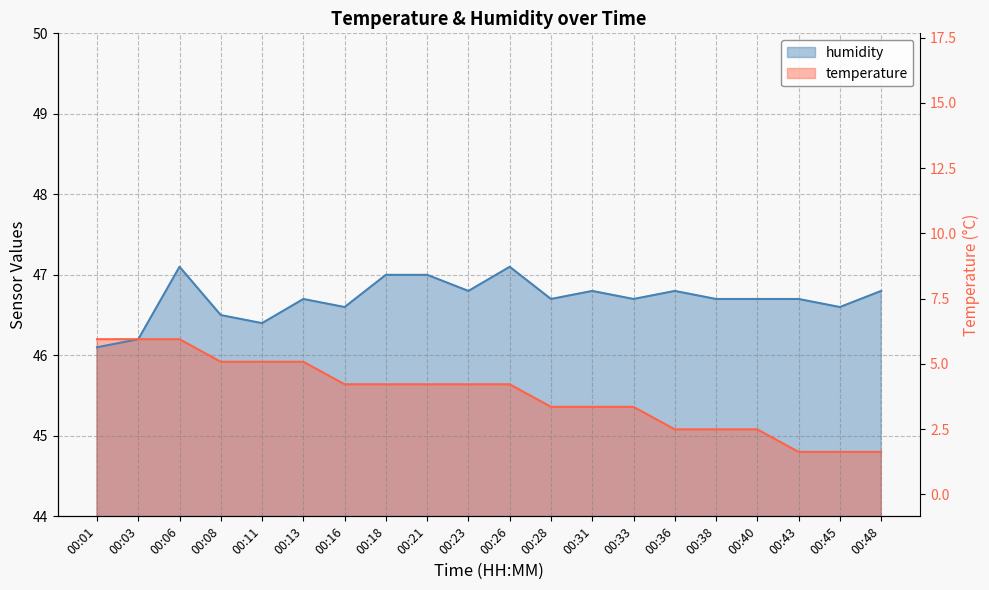

At which label does humidity reach its minimum?

00:01